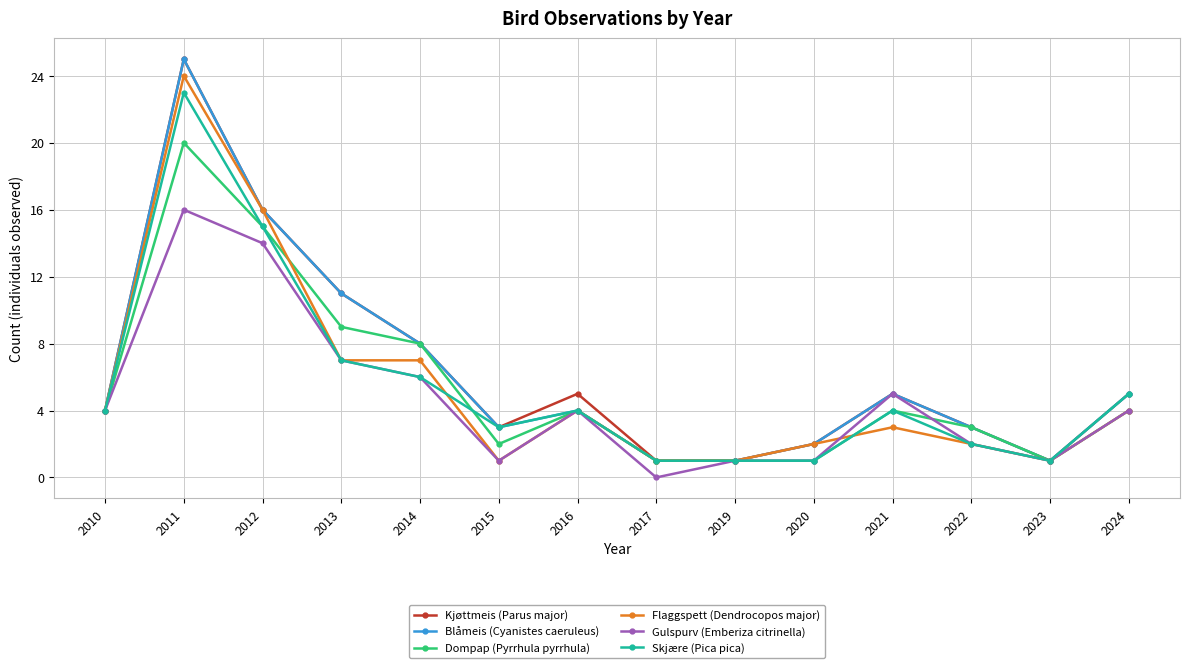

Is the value of Blåmeis (Cyanistes caeruleus) at 2012 greater than the value of Flaggspett (Dendrocopos major) at 2023?

Yes